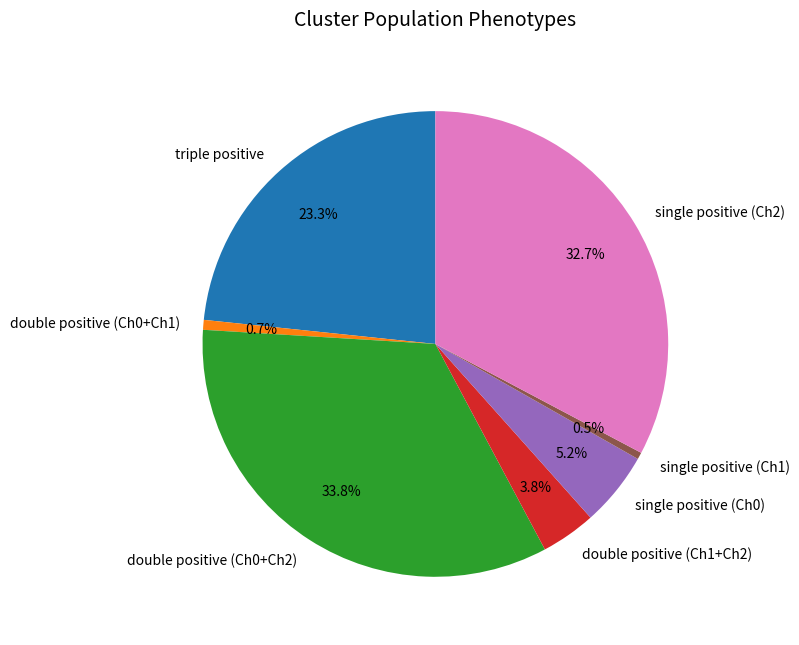

How many slices are in this pie chart?

7